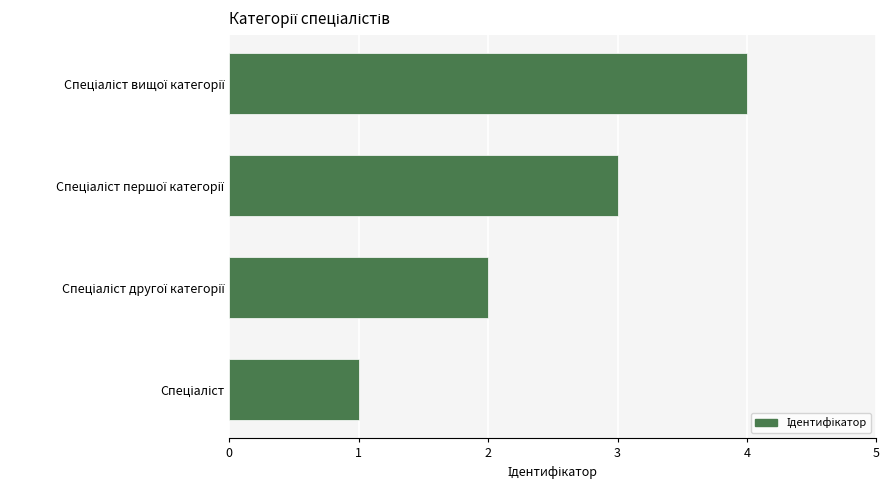

What is the maximum value shown in the chart?

4